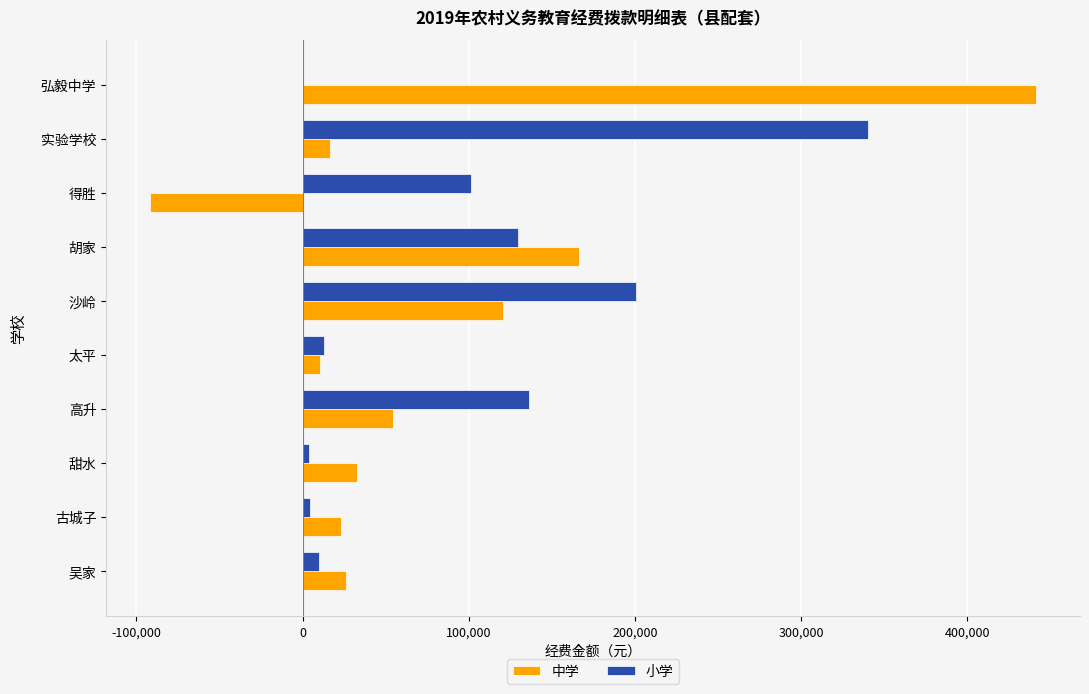

Between 高升 and 胡家, which series saw the biggest shift?

中学